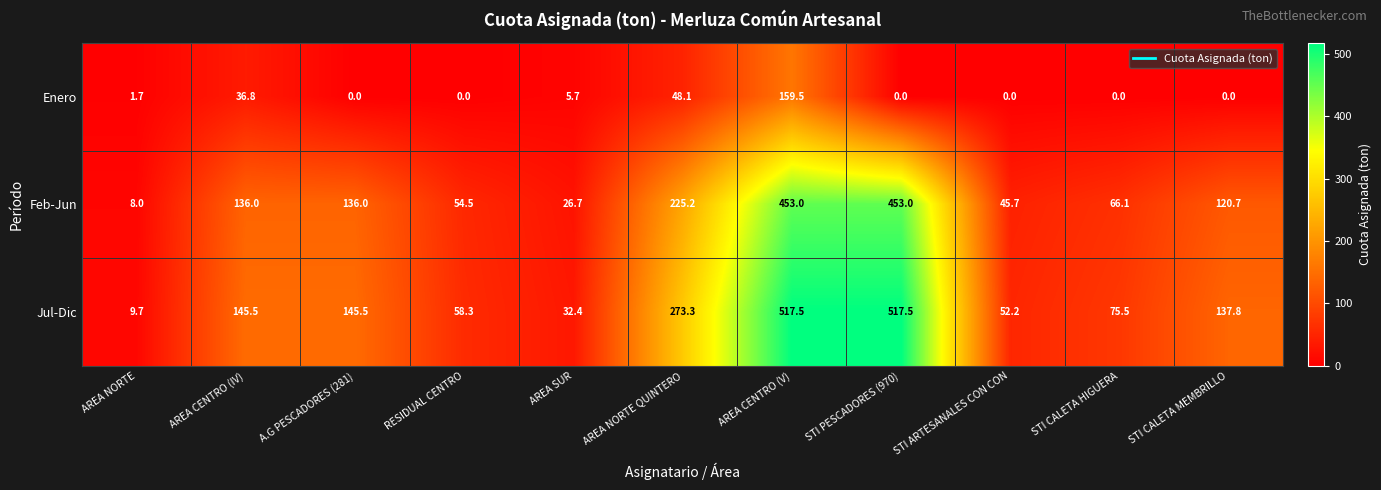

Between AREA CENTRO (IV) and STI CALETA HIGUERA, which series saw the biggest shift?

Jul-Dic